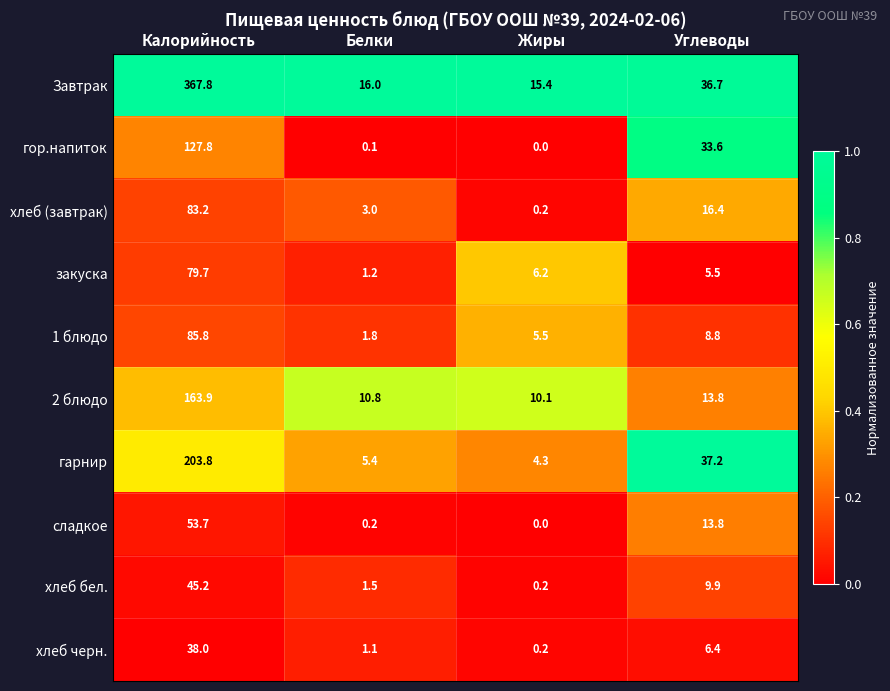

List the series in order of their peak value, lowest first.

хлеб черн., хлеб бел., сладкое, закуска, хлеб (завтрак), 1 блюдо, гор.напиток, 2 блюдо, гарнир, Завтрак